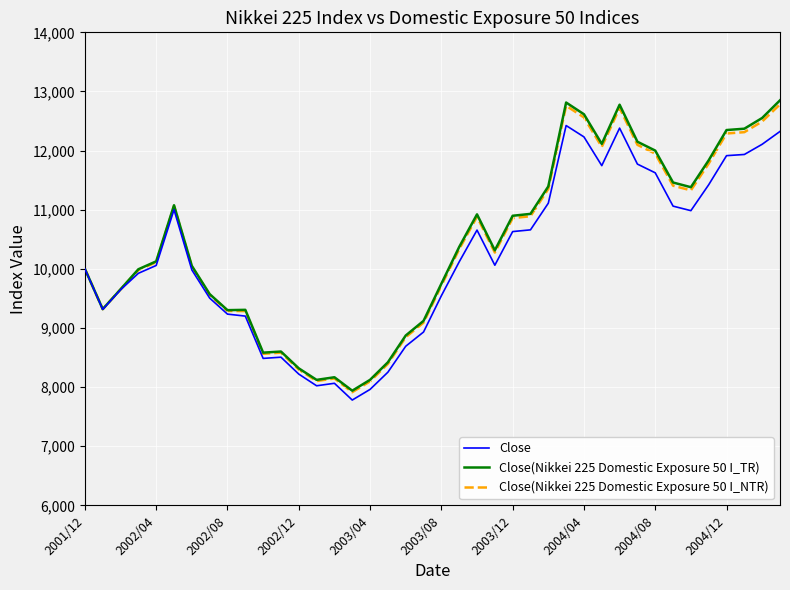

What is the minimum value shown in the chart?

7781.3